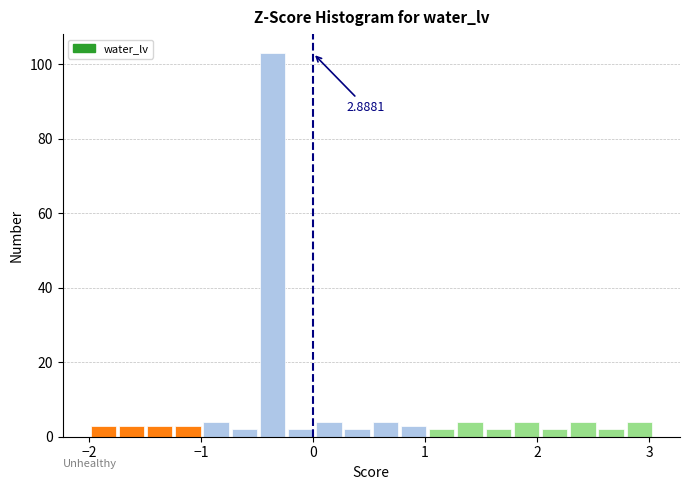

Read against the x-axis, roughly where is the centre of the tallest bar?

-0.4